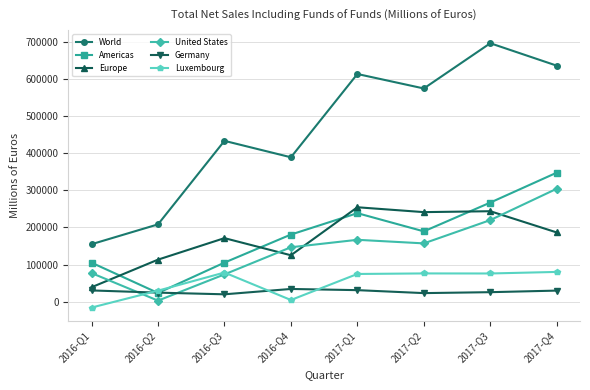

Is this an area chart (filled region under the line)?

No